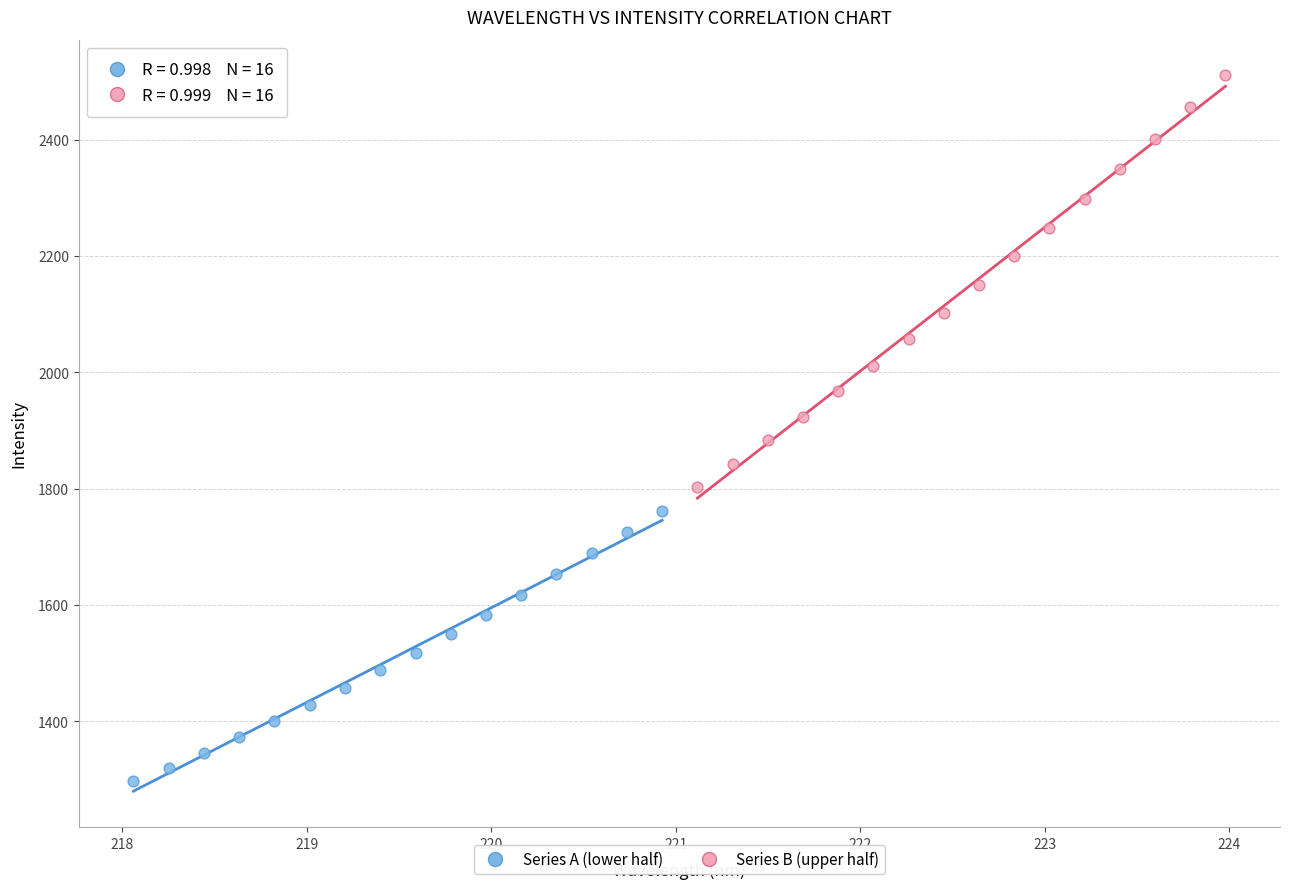

Which series has the widest spread of Y values?

Series B (upper half)